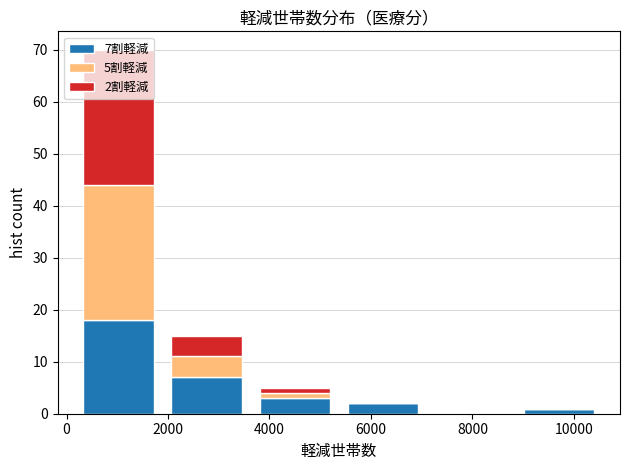

Which range on the x-axis has the tallest stacked bar (by total height)?

200 to 1800